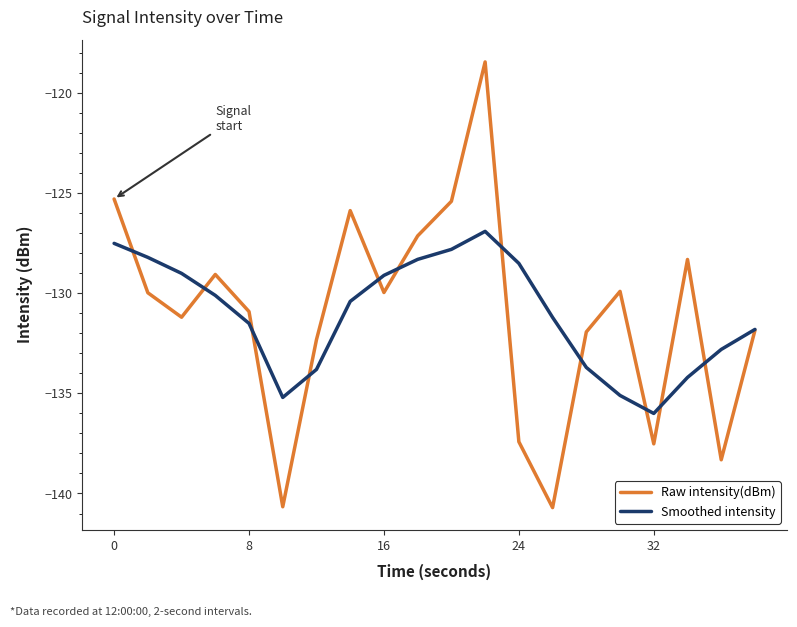

How many values in the Smoothed intensity series are below -130?

12